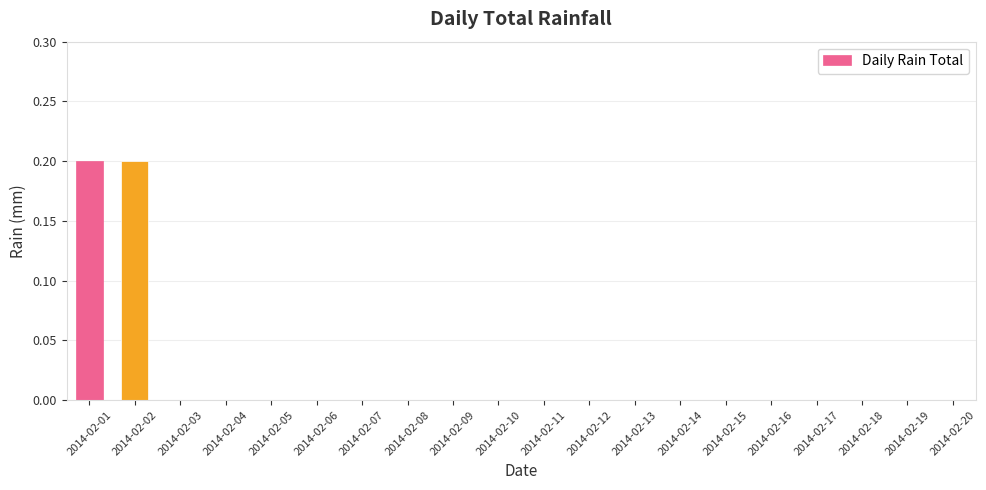

Count the values in the range 0 to 1.

20